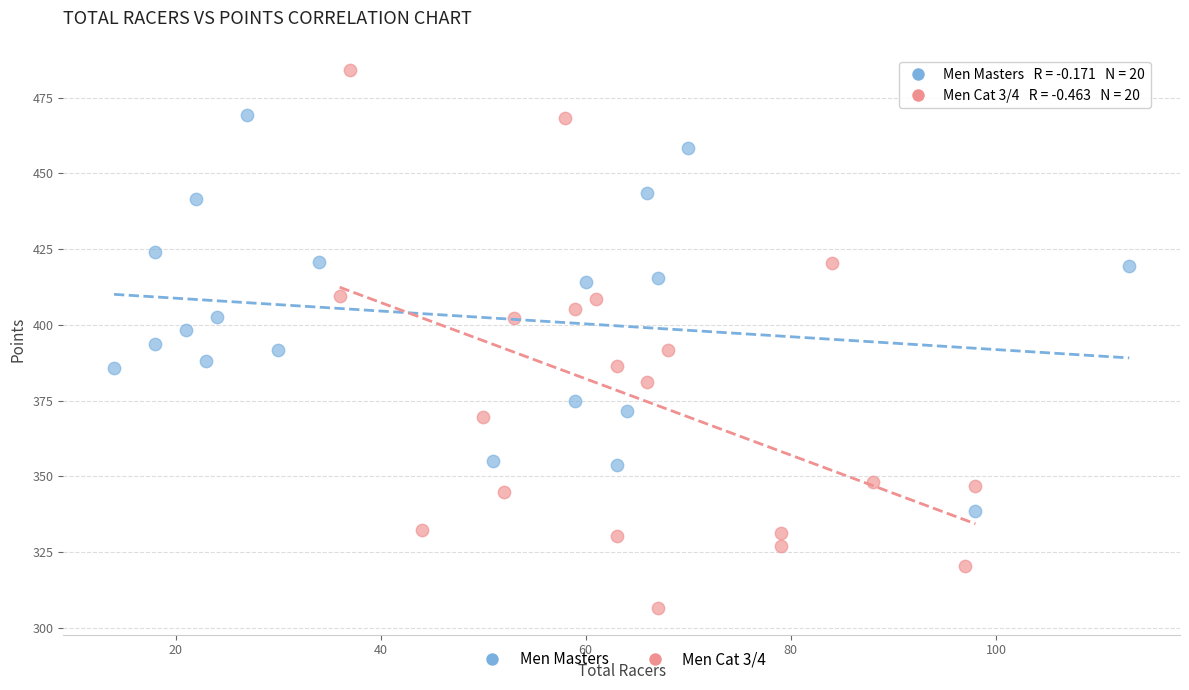

What are all the series names shown in the legend?

Men Masters, Men Cat 3/4